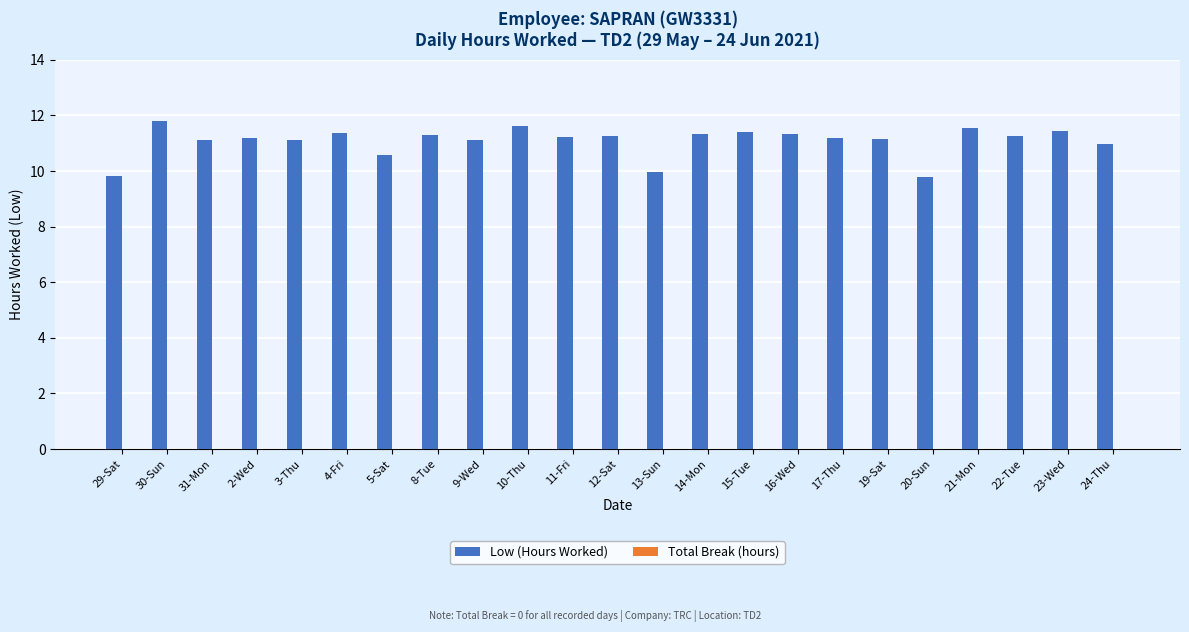

What position from the left is 19-Sat?

18